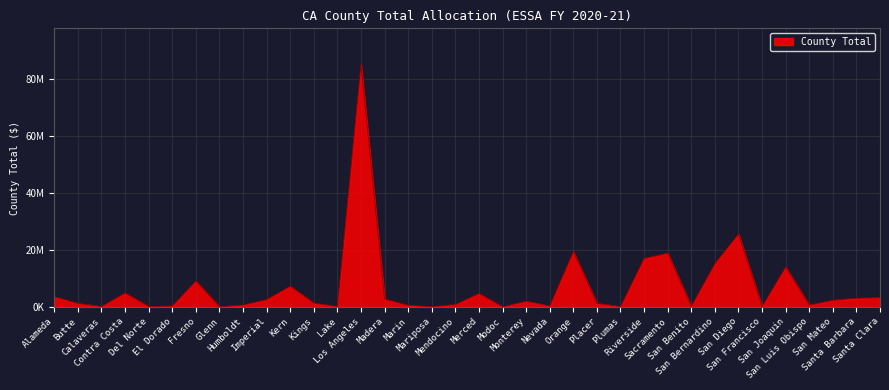

Does the chart display data point markers on the line(s)?

No